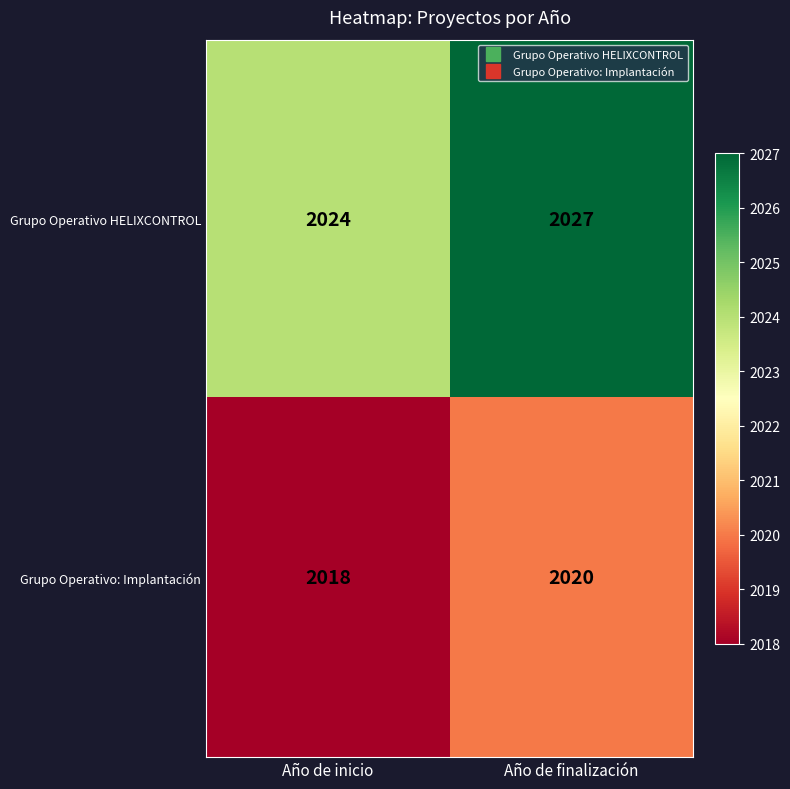

Which series has the largest total across all categories?

Grupo Operativo HELIXCONTROL